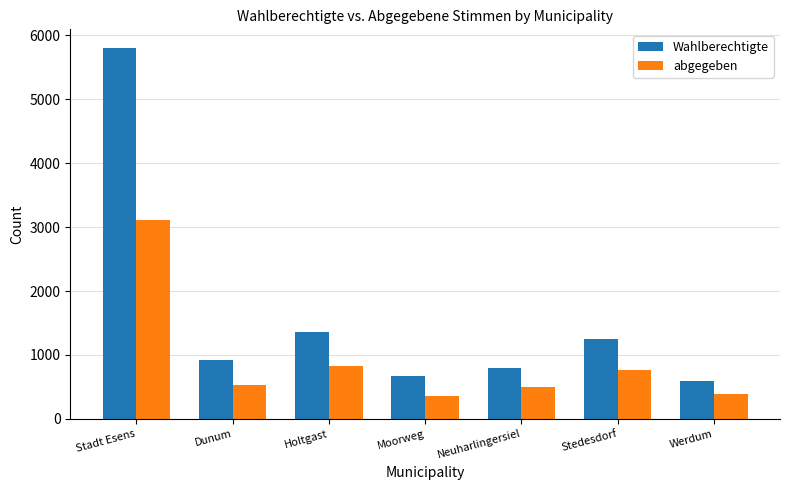

What are all the series names shown in the legend?

Wahlberechtigte, abgegeben